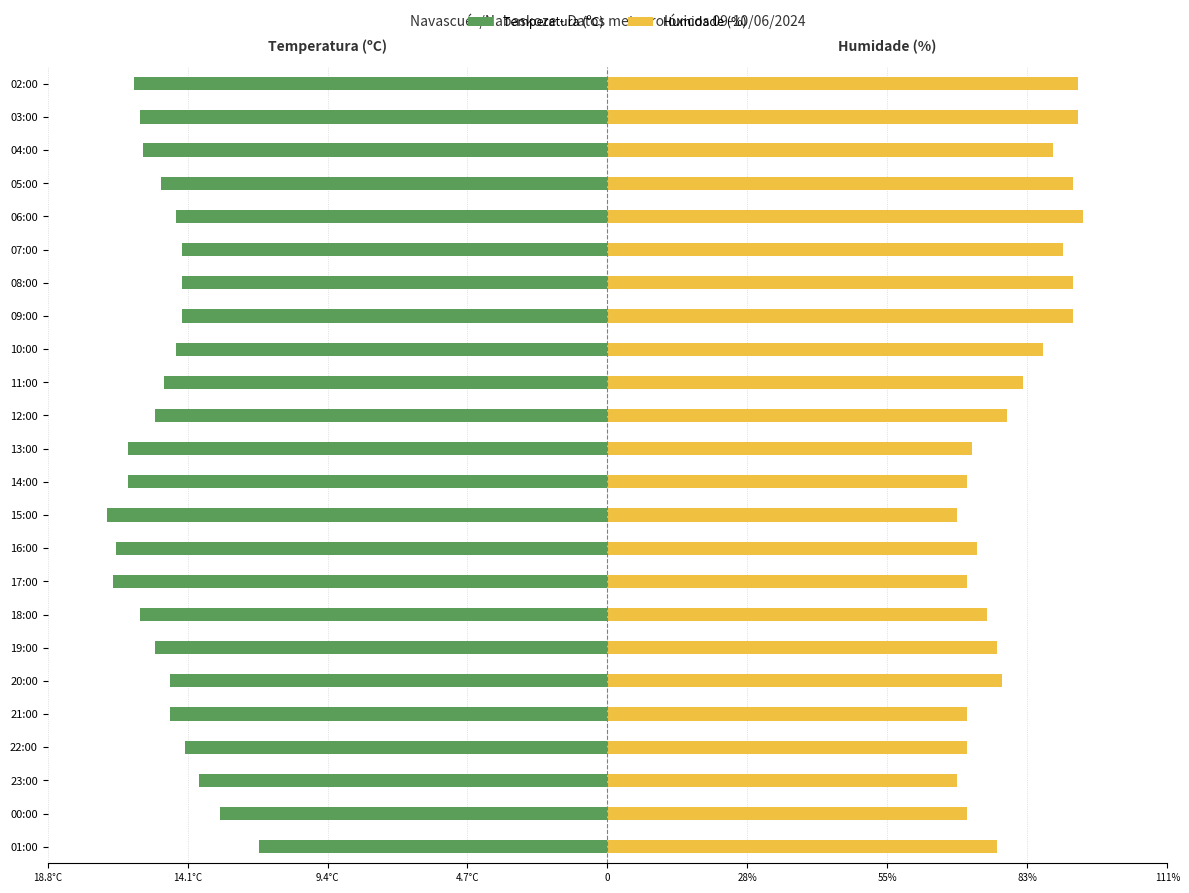

What is the minimum value for Temperatura (ºC)?

-16.8